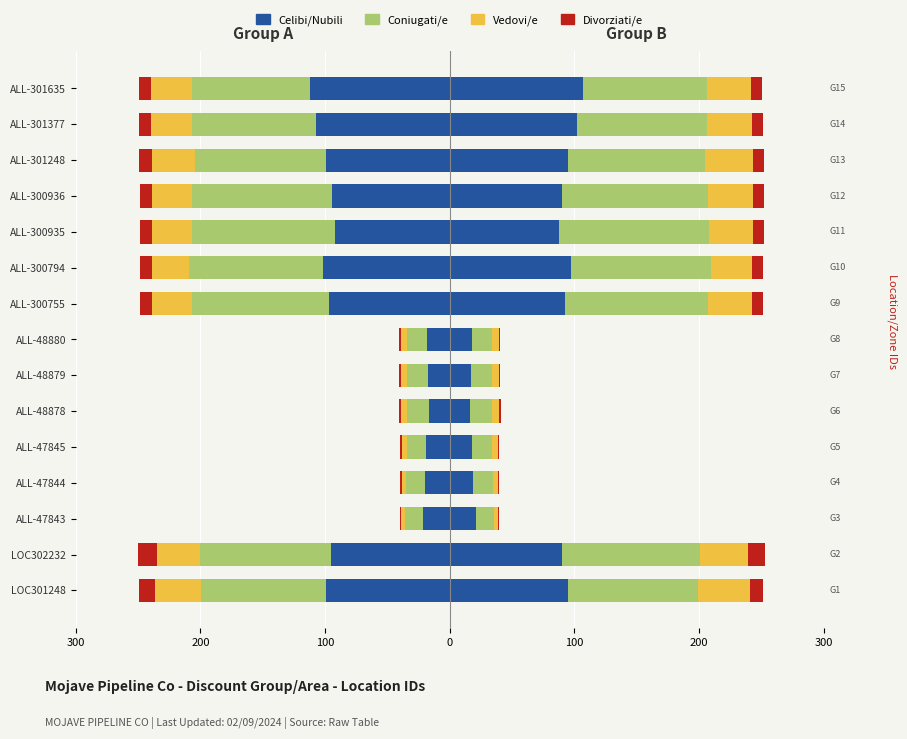

What is the label of the 2nd bar from the right?

ALL-301377